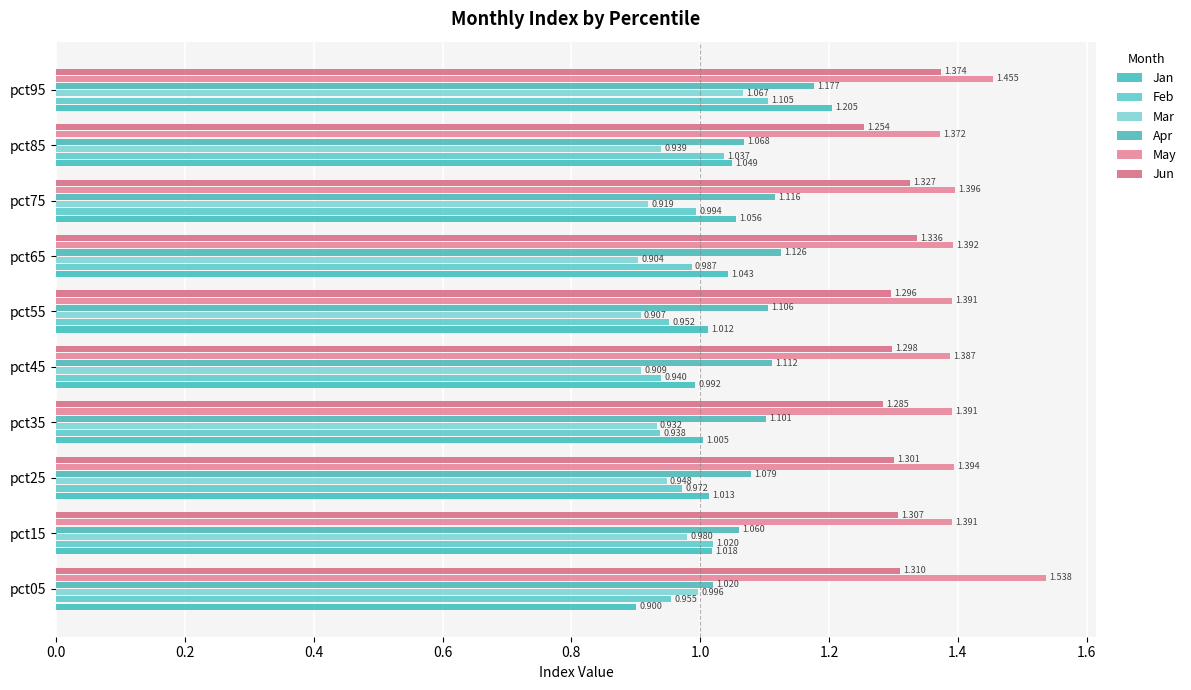

How many categories are shown in the chart?

10